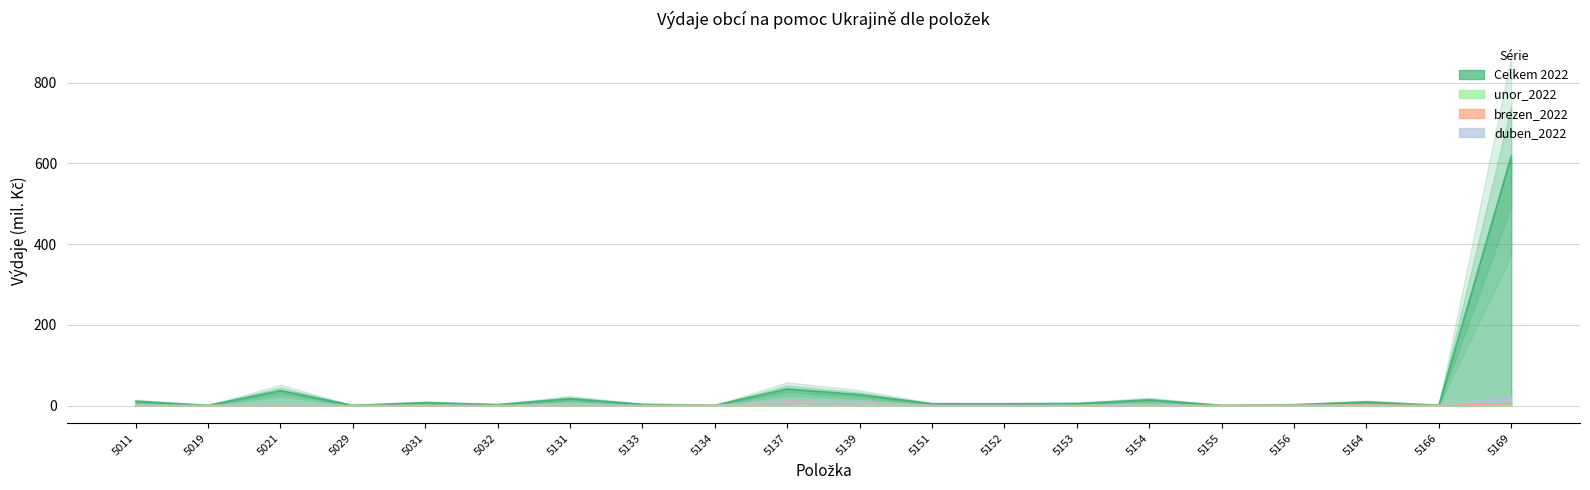

What are all the series names shown in the legend?

Celkem 2022, unor_2022, brezen_2022, duben_2022